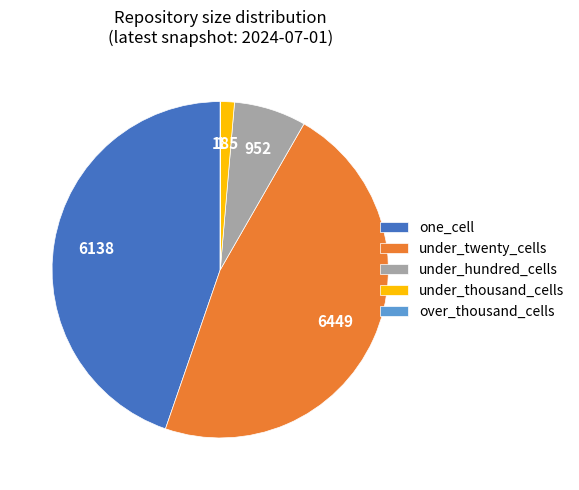

What is the largest slice in the pie chart?

under_twenty_cells